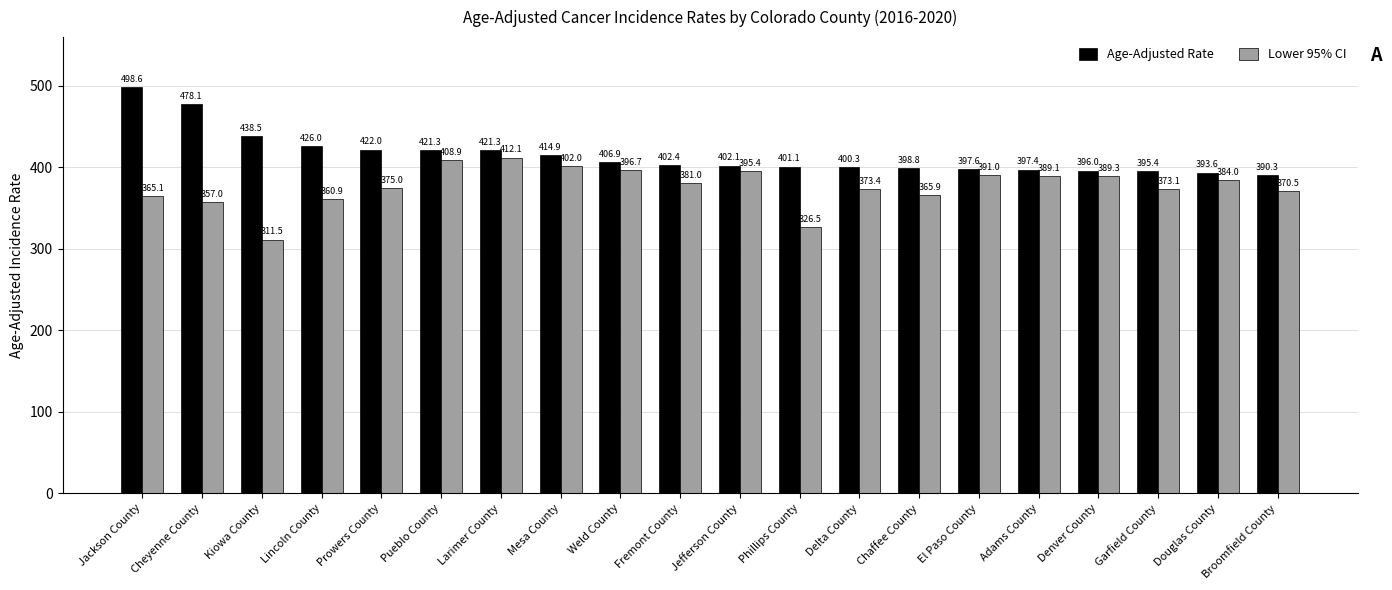

What is the label of the 7th bar from the right?

Chaffee County